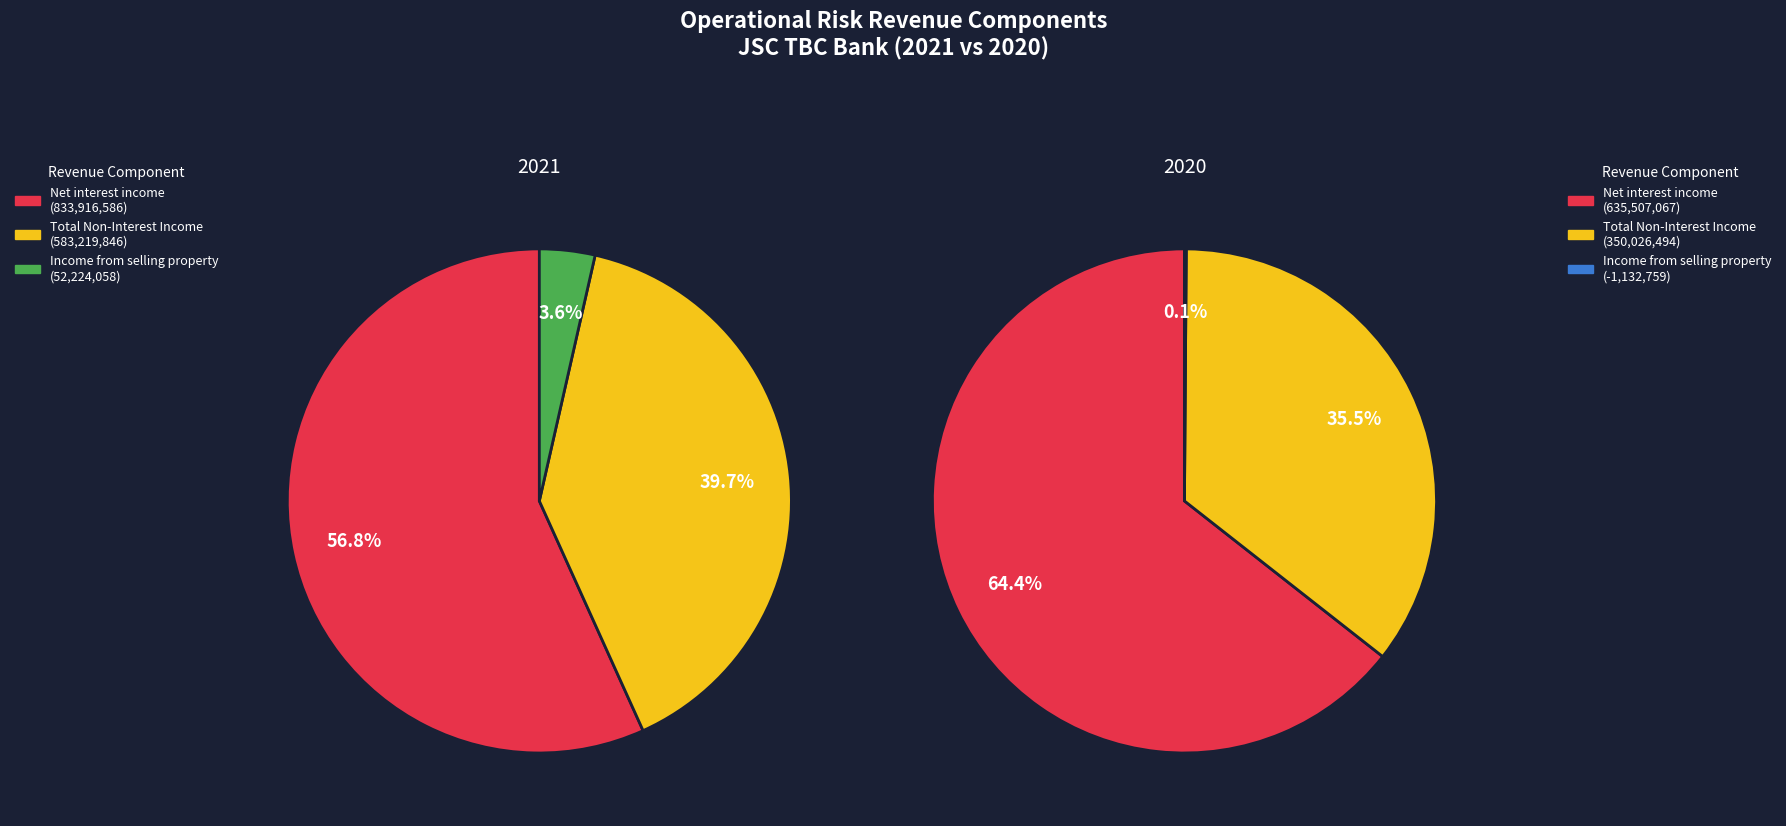

To the nearest percent, what is the difference between the largest and smallest slice percentages?

65%